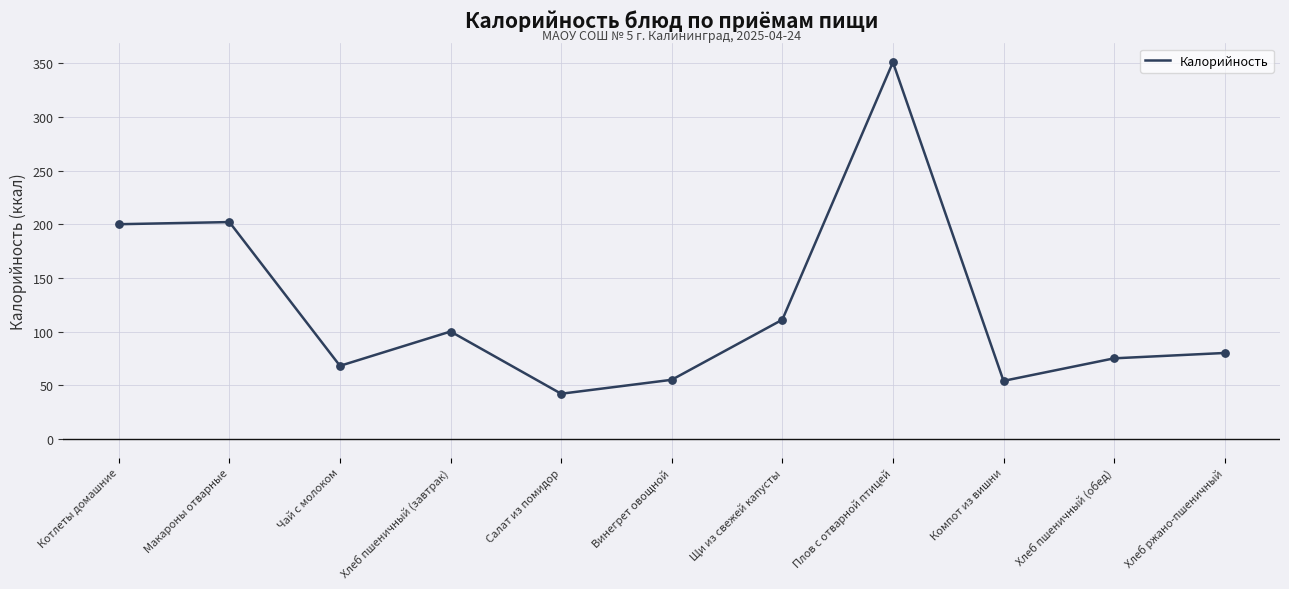

Between Щи из свежей капусты and Макароны отварные, which is larger?

Макароны отварные